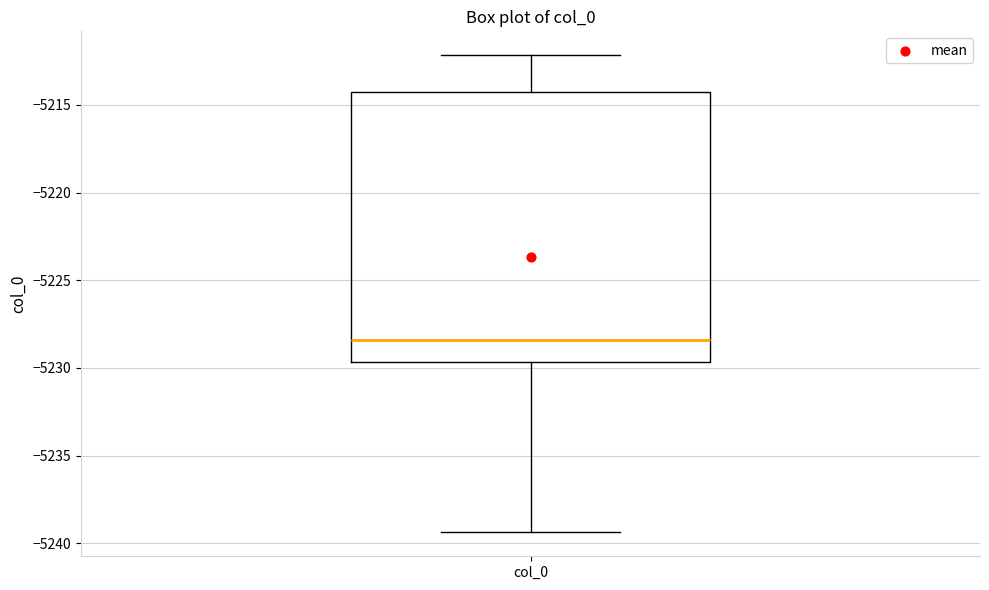

Transcribe this box plot: give where the median line is, the range the box spans, and where the two whiskers end, as read against the y-axis. The values are not printed on the chart, so give them approximately, as read against the axis.

median -5228.5, box -5229.5 to -5214.5, whiskers -5239.5 to -5212.0